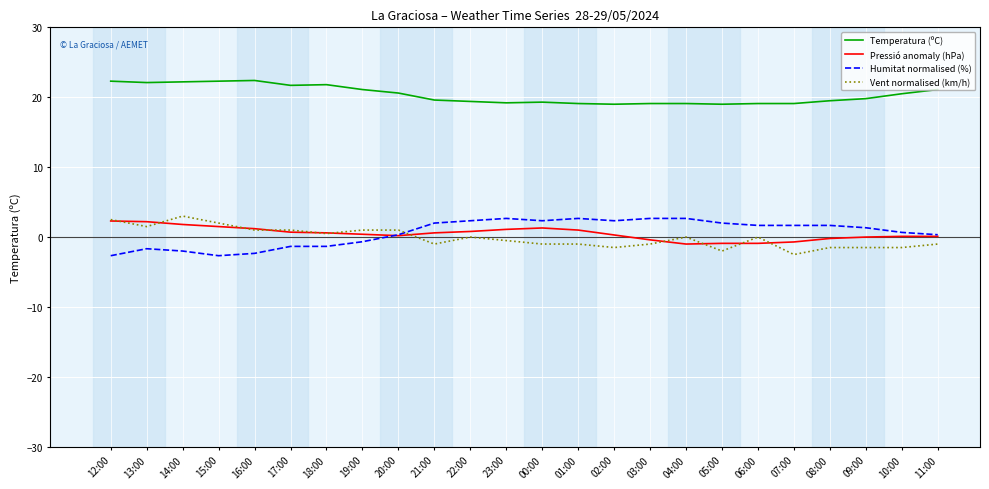

The value of Vent normalised (km/h) at 13:00 is 1.5. True or false?

True